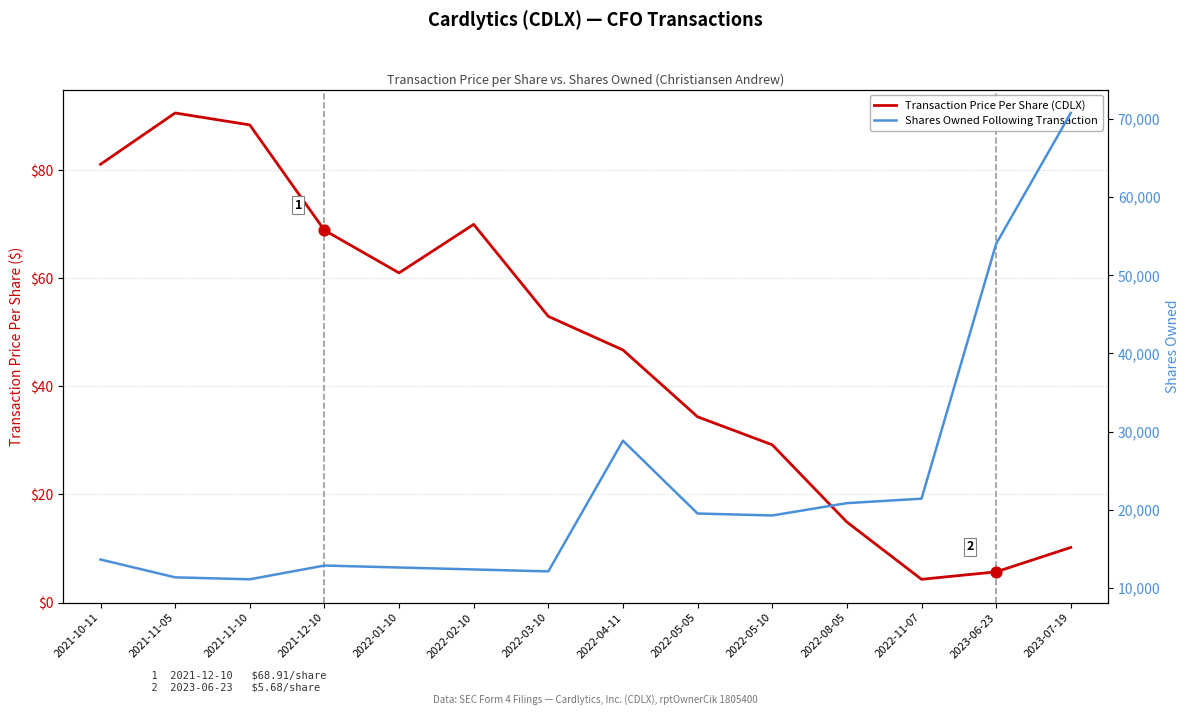

At how many categories does at least one series exceed 37134?

2